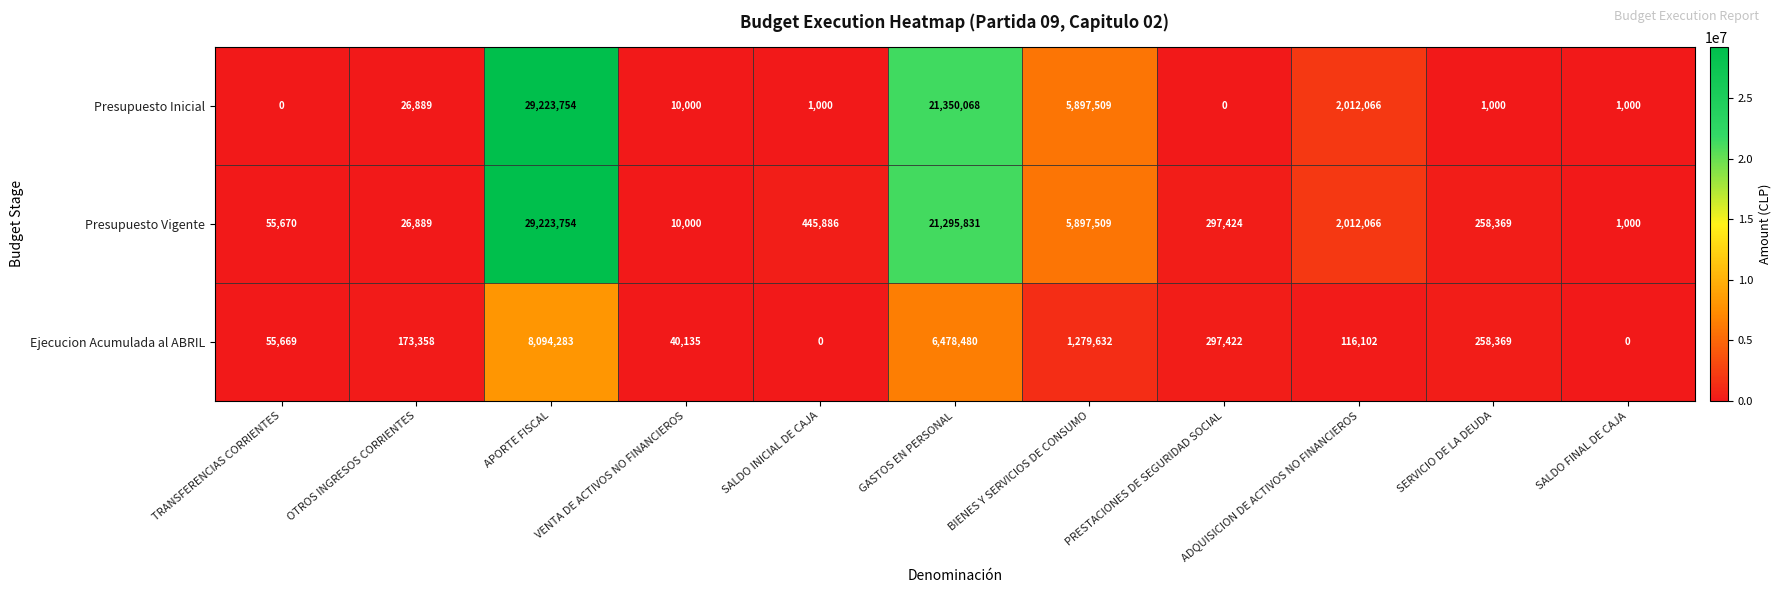

Is it true that Ejecucion Acumulada al ABRIL equals 55669 at TRANSFERENCIAS CORRIENTES?

True